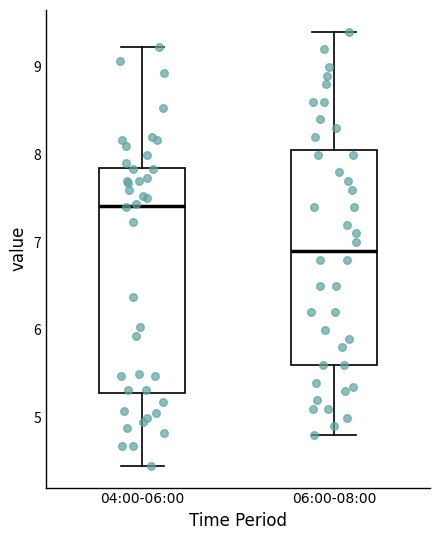

Where is the upper edge of the box for 06:00-08:00 on the y-axis? The values are not printed on the chart, so give them approximately, as read against the axis.

8.1